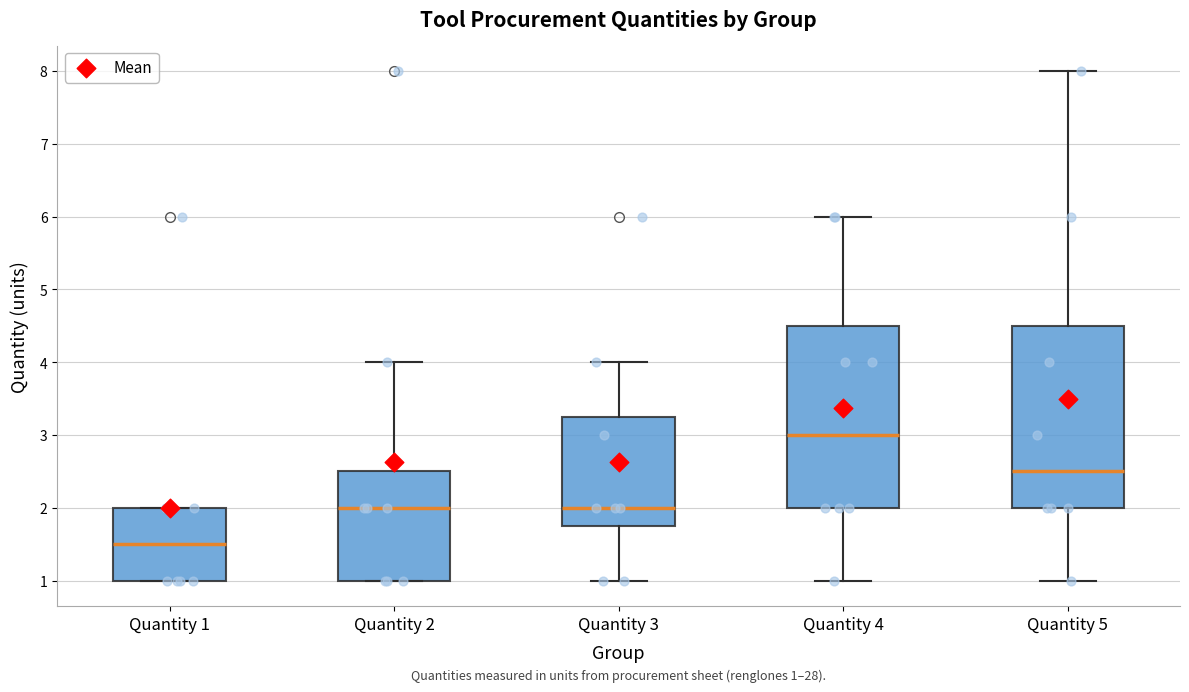

Which box's median line is the highest?

Quantity 4